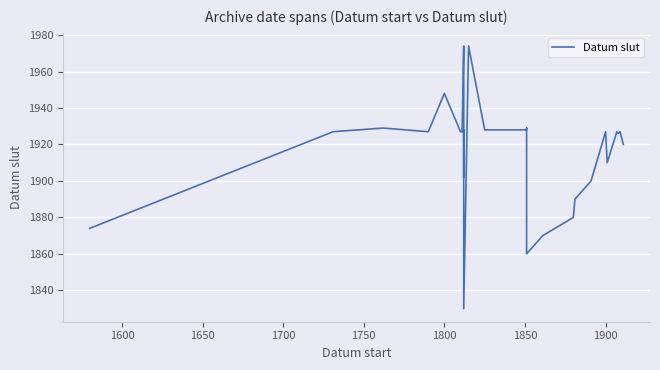

Is this an area chart (filled region under the line)?

No